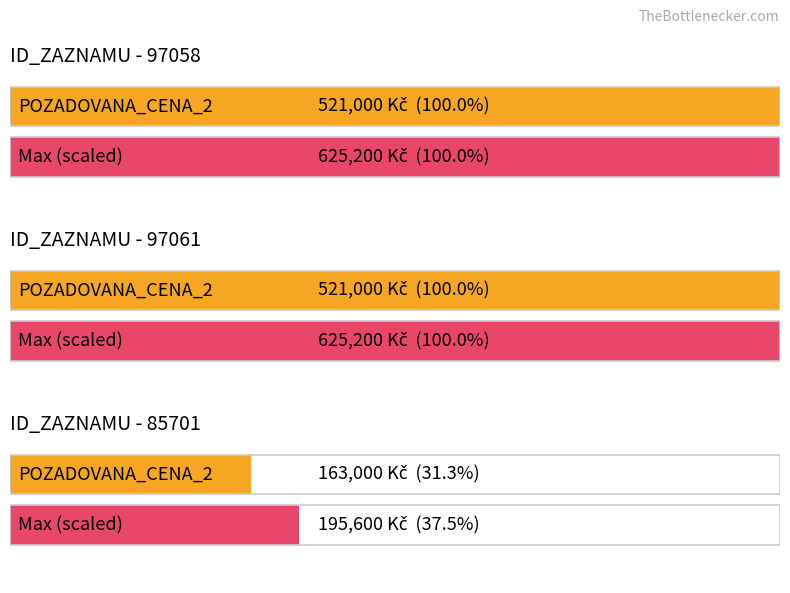

The chart shows a value of 521000 at 97058. True or false?

True